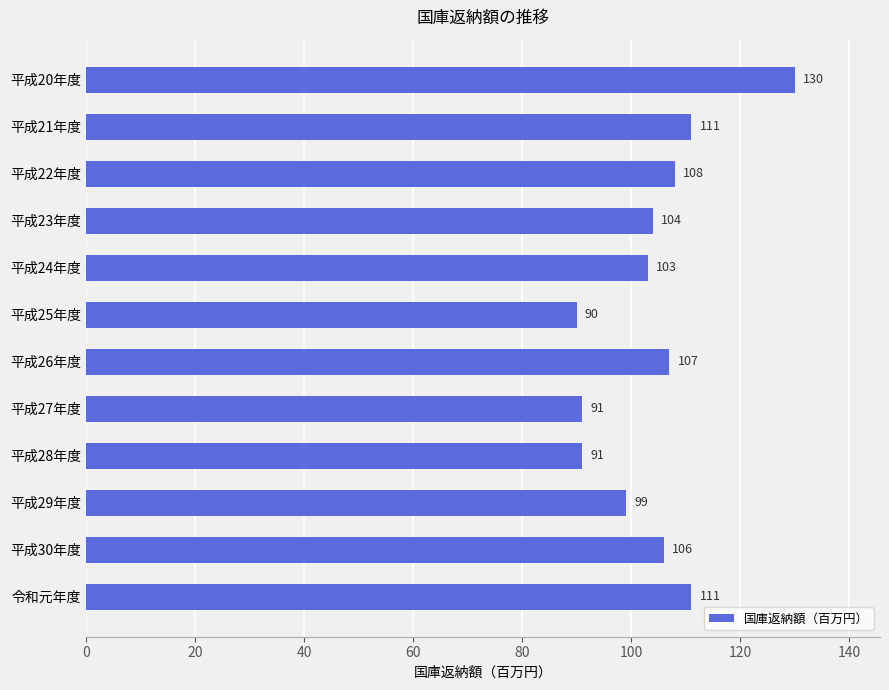

Are the bars horizontal?

Yes